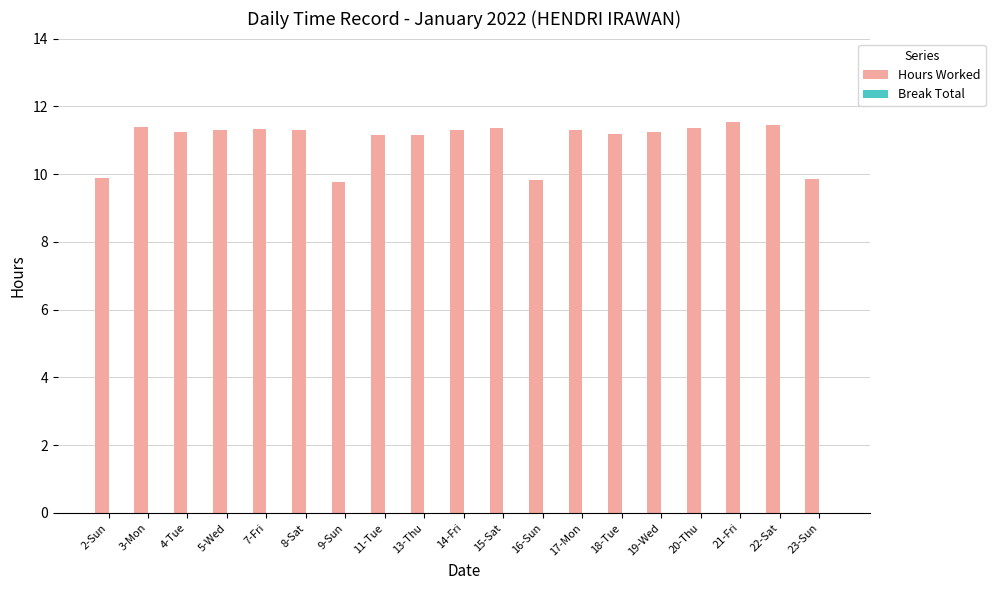

What is the label of the 5th bar from the left?

7-Fri